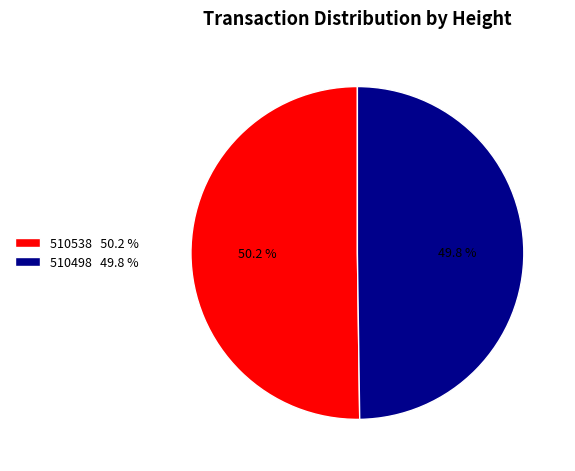

Is there any slice that represents more than half of the pie?

Yes